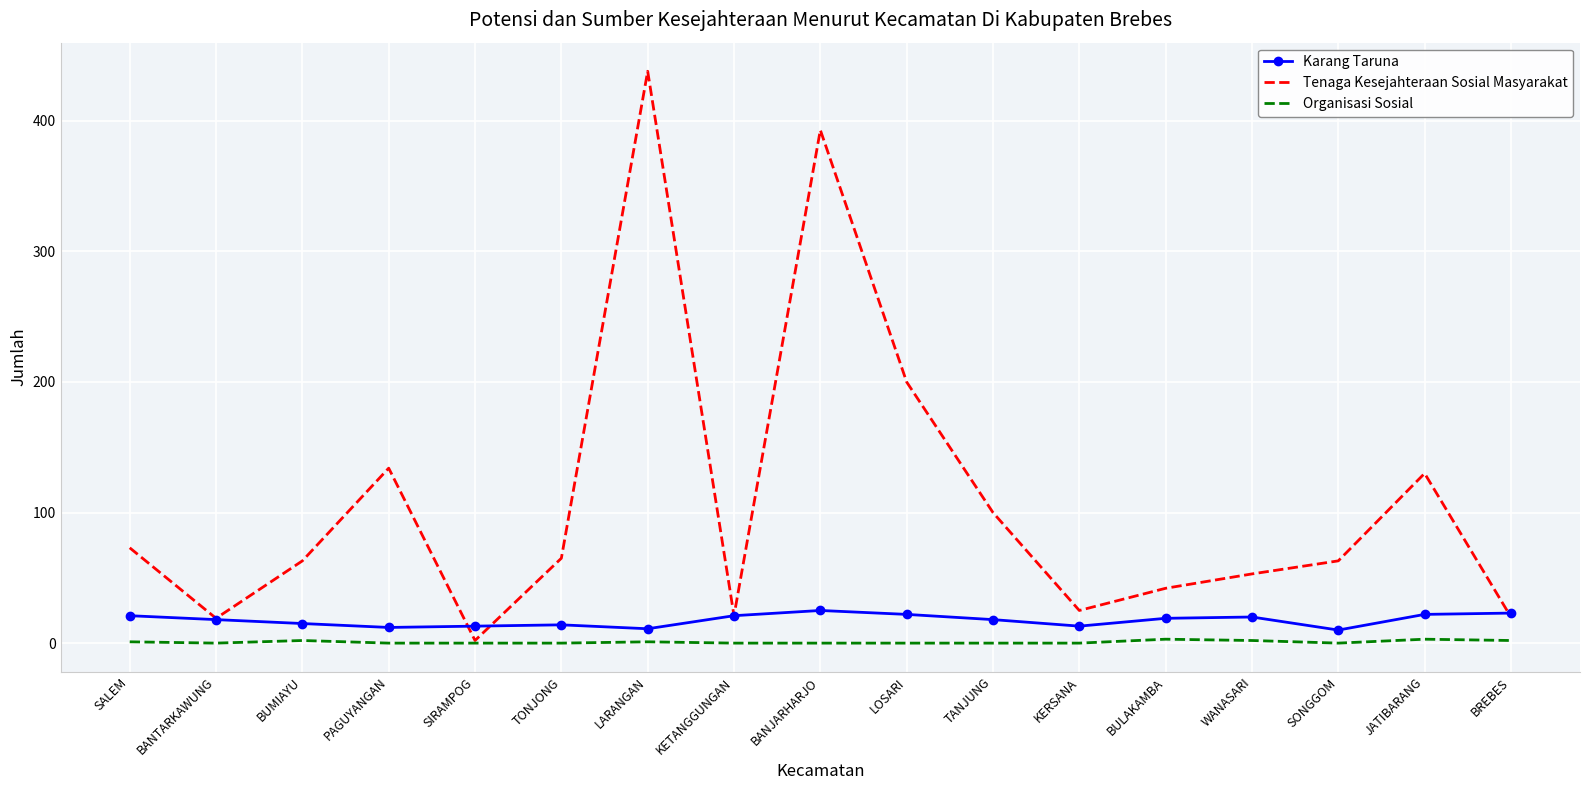

What is the total value across all series at SONGGOM?

73